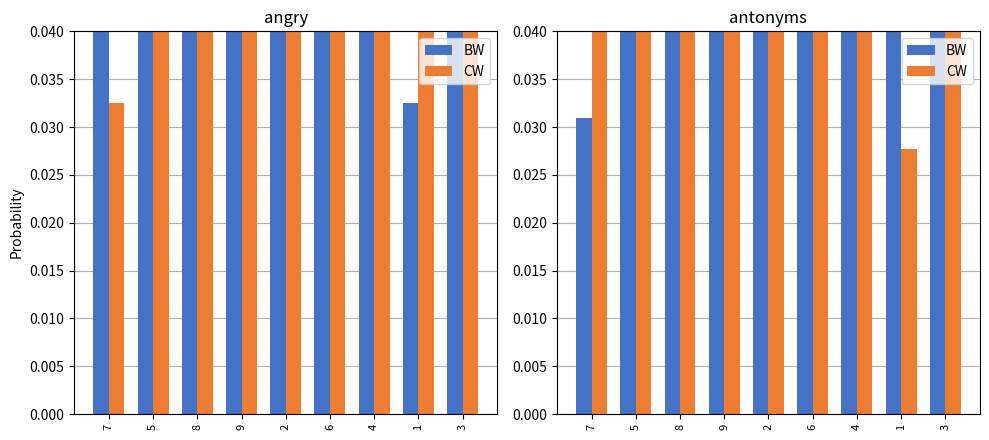

What is the value of the CW bar at the 5th from the left?

0.1